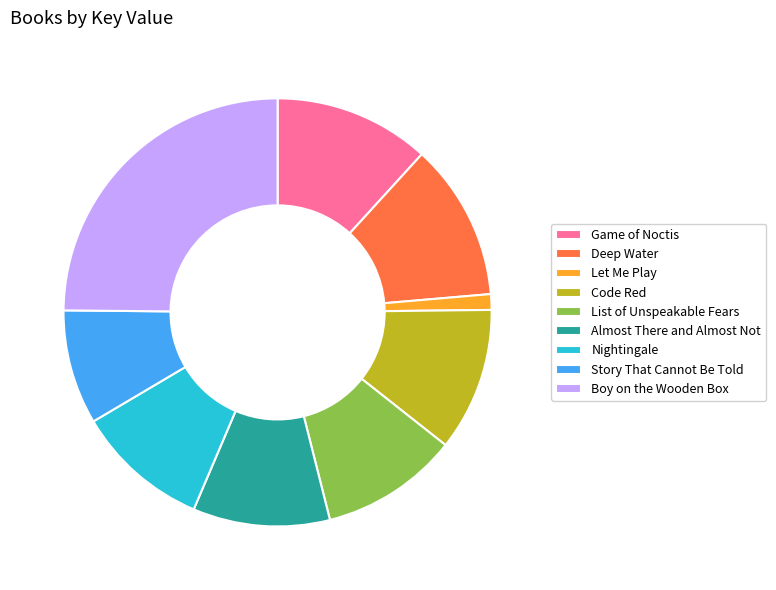

How many segments does this pie chart have?

9